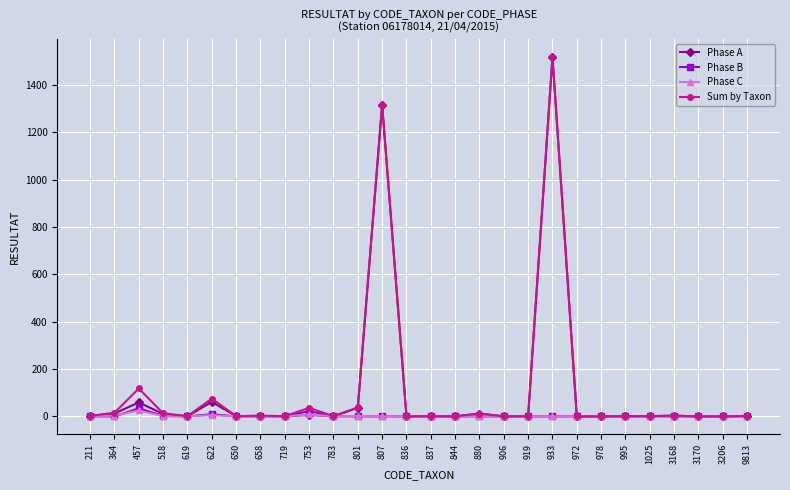

What is the sum of all Phase C values?

45